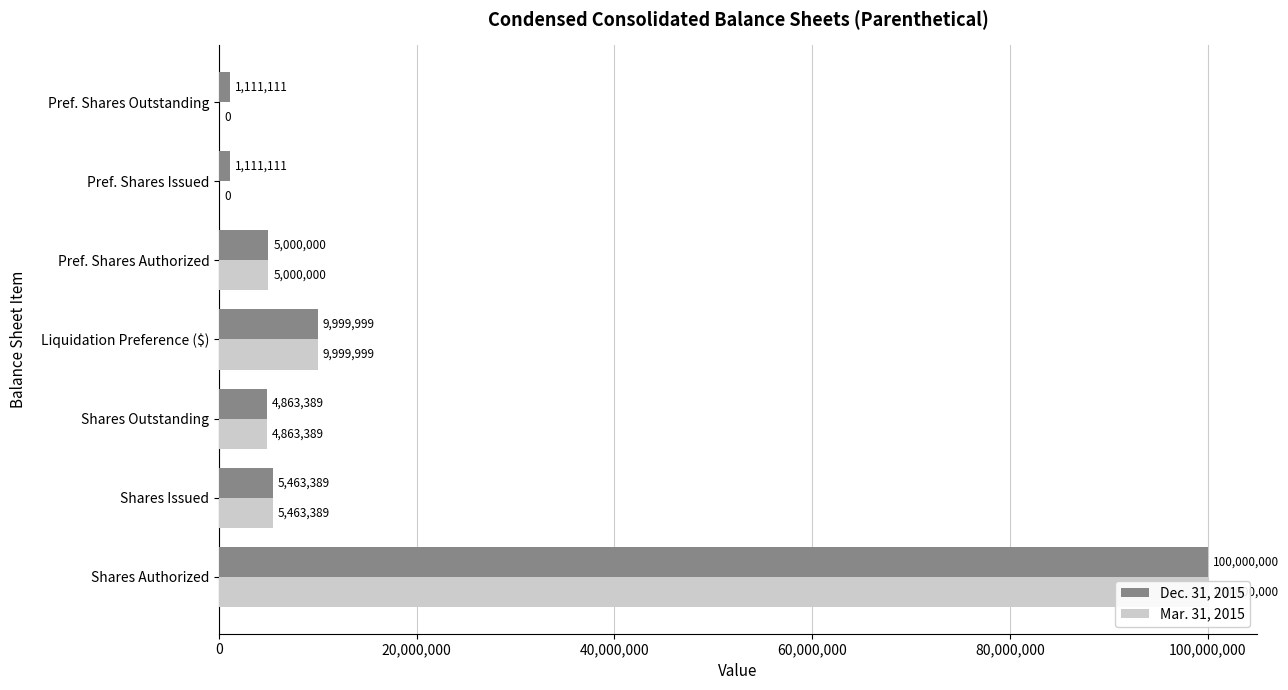

At how many categories does at least one series exceed 63901152?

1